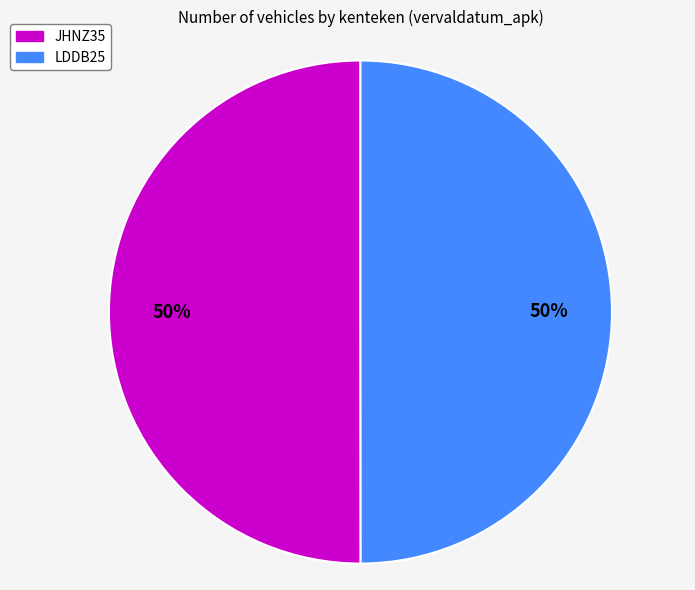

What is the ratio of the value at JHNZ35 to the value at LDDB25?

1.0